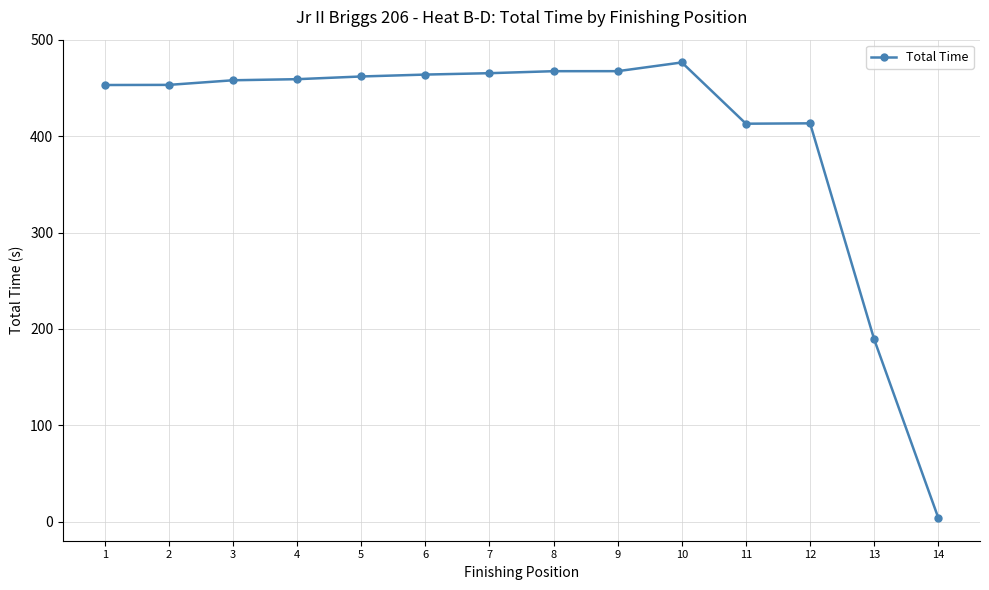

True or false: the data shows 467.6 at 9.

True